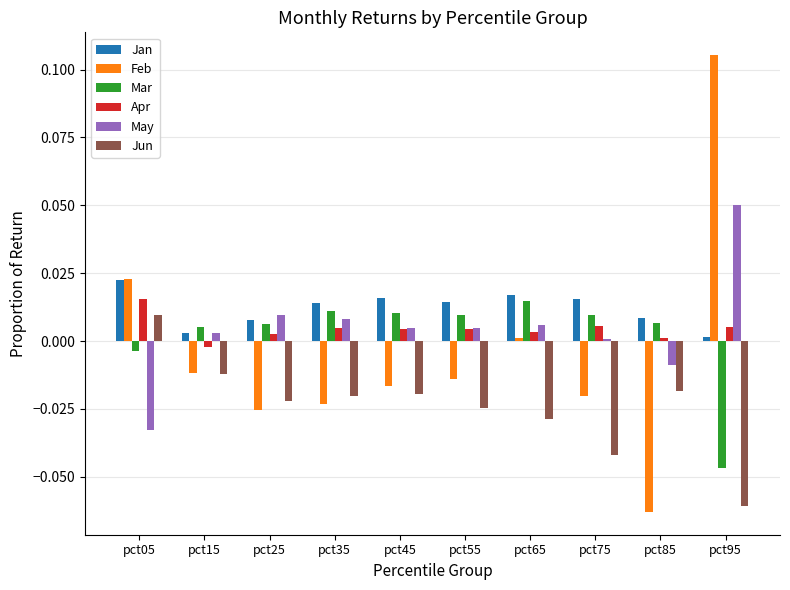

Which category has the highest value in the Jun series?

pct05